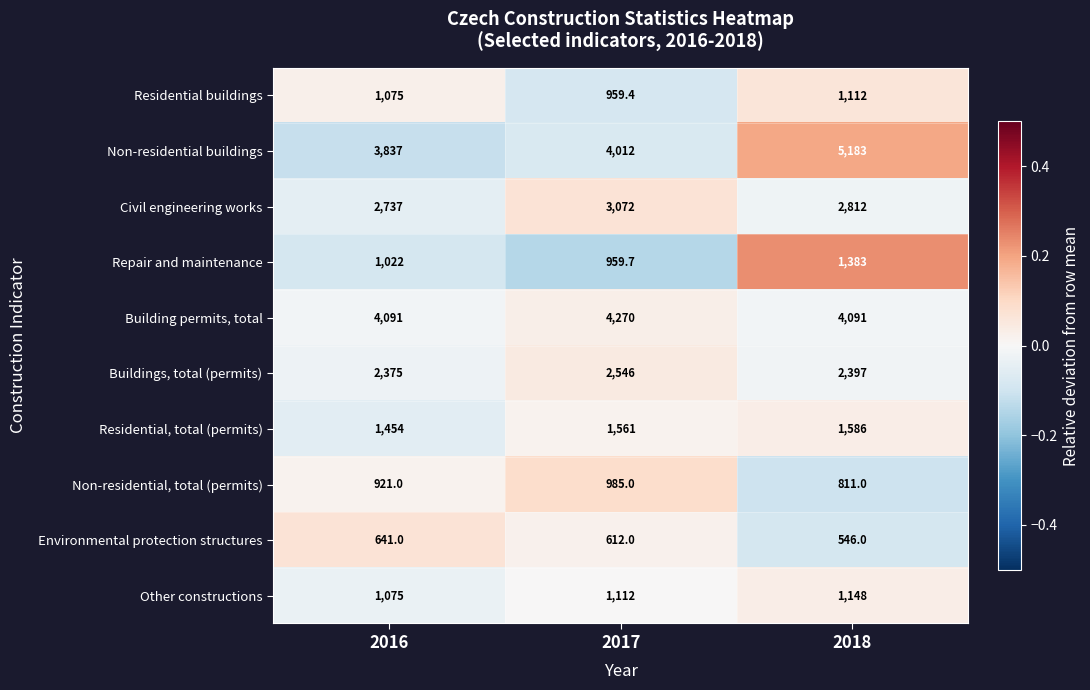

Which series changed the most between 2016 and 2018?

Non-residential buildings